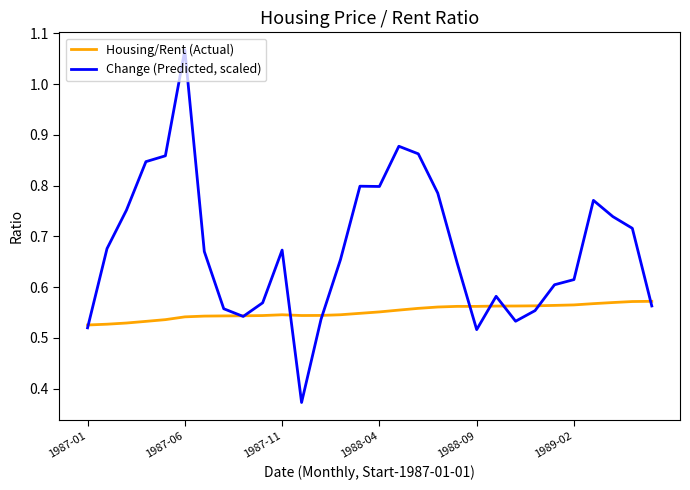

What are all the series names shown in the legend?

Housing/Rent (Actual), Change (Predicted, scaled)